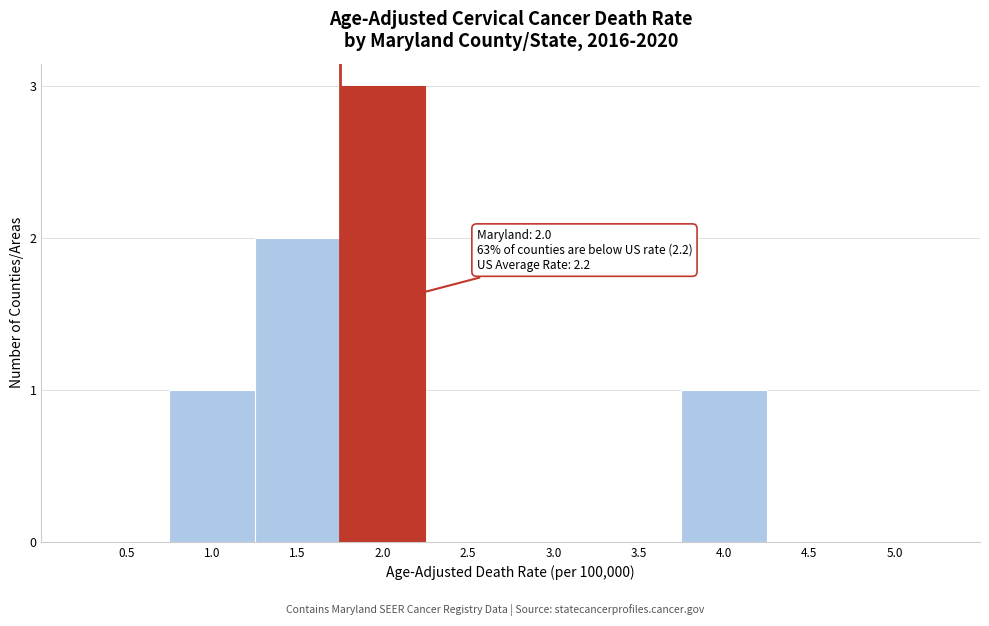

Reading right to left, list all the values displayed in this chart.

5.0=0	4.5=0	4.0=1	3.5=0	3.0=0	2.5=0	2.0=3	1.5=2	1.0=1	0.5=0